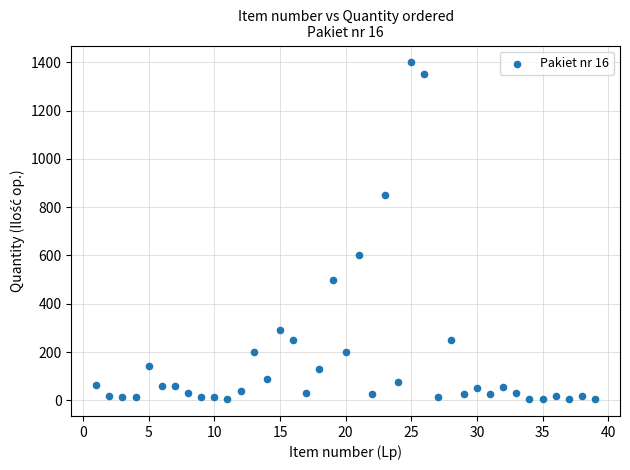

What is the range of Y values (max minus min)?

1395